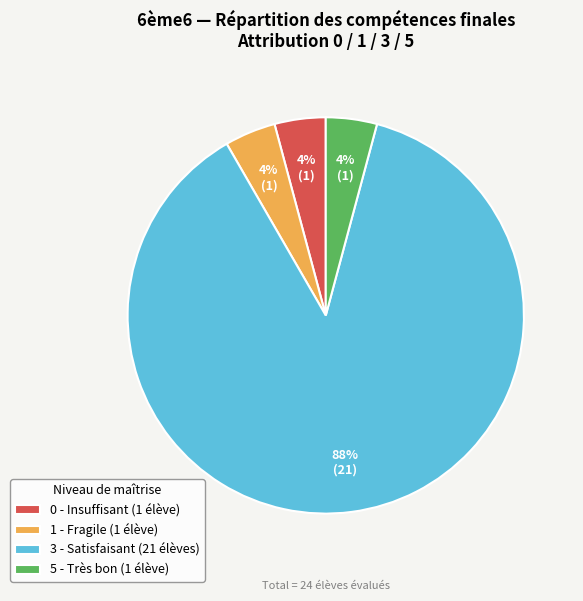

To the nearest percent, what is the average slice percentage?

25%